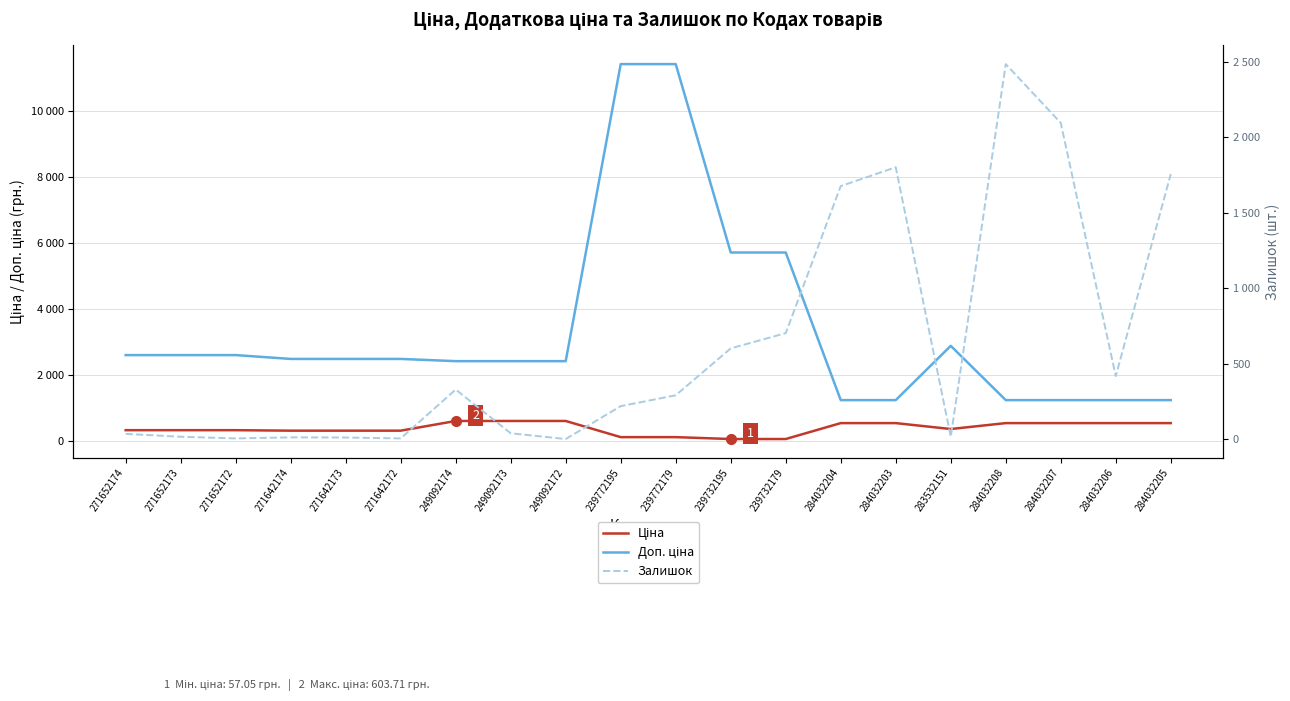

What is the difference between the maximum and minimum values in the Ціна series?

546.7